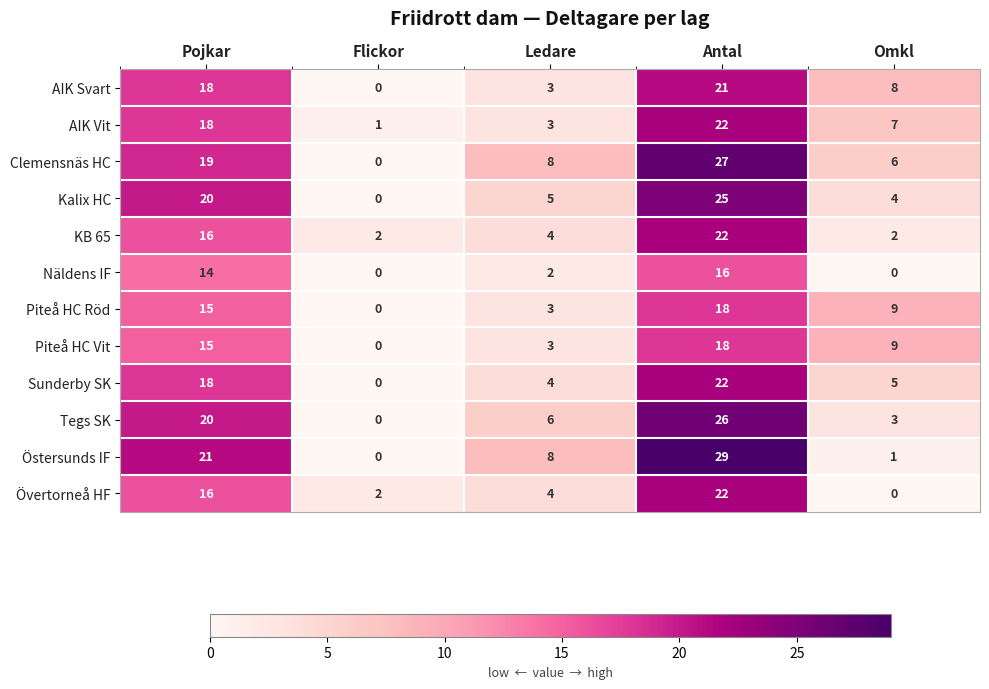

Is it true that Övertorneå HF equals 3 at Ledare?

False